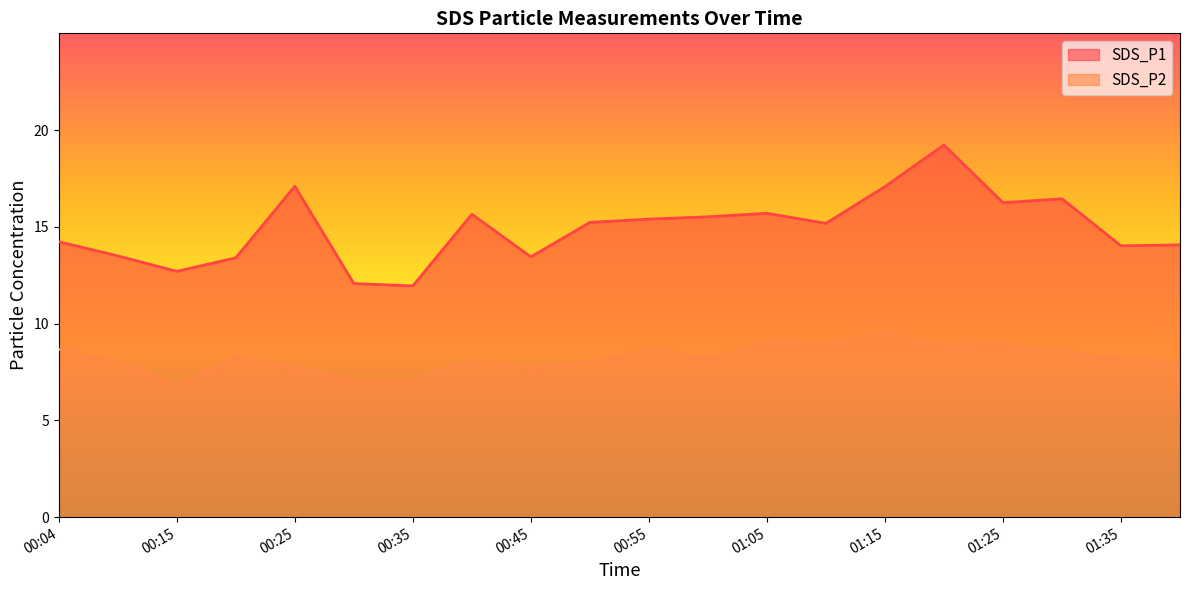

Reading left to right, extract all data points from this chart.

SDS_P1: 00:04=14.2	00:09=13.5	00:15=12.7	00:20=13.4	00:25=17.1	00:30=12.1	00:35=11.9	00:40=15.7	00:45=13.4	00:50=15.2	00:55=15.4	01:00=15.5	01:05=15.7	01:10=15.2	01:15=17.1	01:20=19.2	01:25=16.2	01:30=16.4	01:35=14.0	01:40=14.1
SDS_P2: 00:04=8.7	00:09=8.0	00:15=6.8	00:20=8.2	00:25=7.7	00:30=7.1	00:35=7.1	00:40=8.1	00:45=7.7	00:50=8.0	00:55=8.7	01:00=8.2	01:05=9.1	01:10=9.0	01:15=9.5	01:20=8.9	01:25=8.9	01:30=8.6	01:35=8.2	01:40=8.0